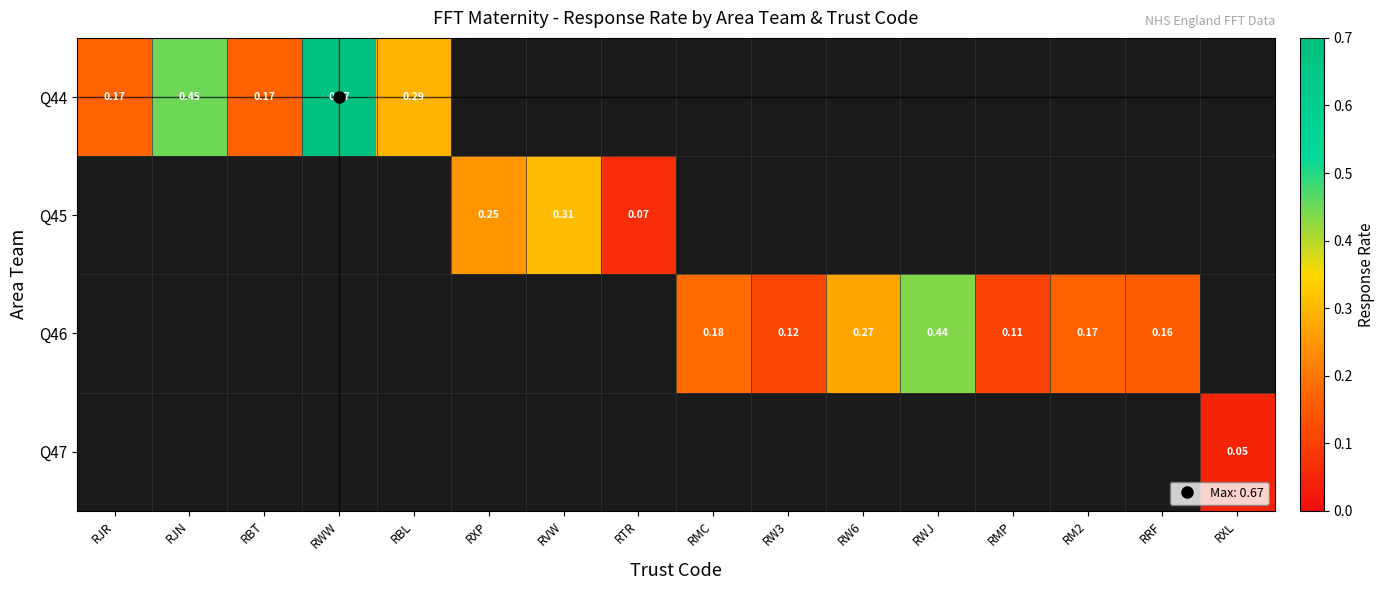

At which label is Q44 closest to 0?

RBT